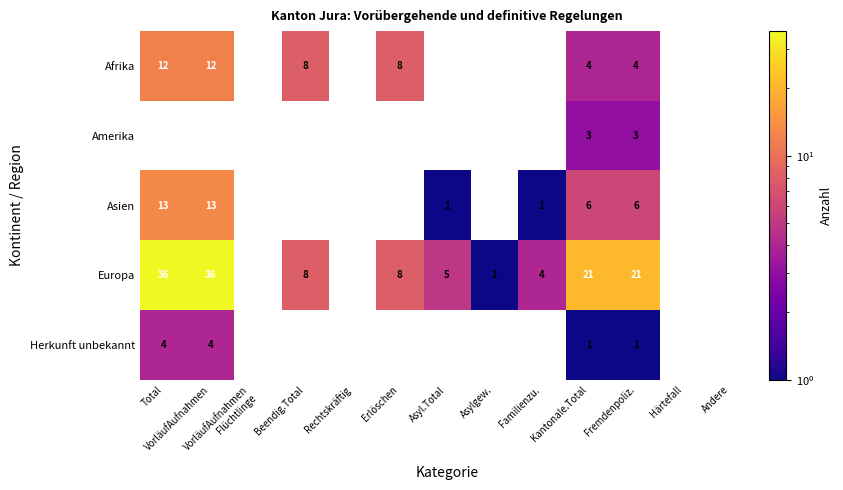

The value of Afrika at Total is 12. True or false?

True